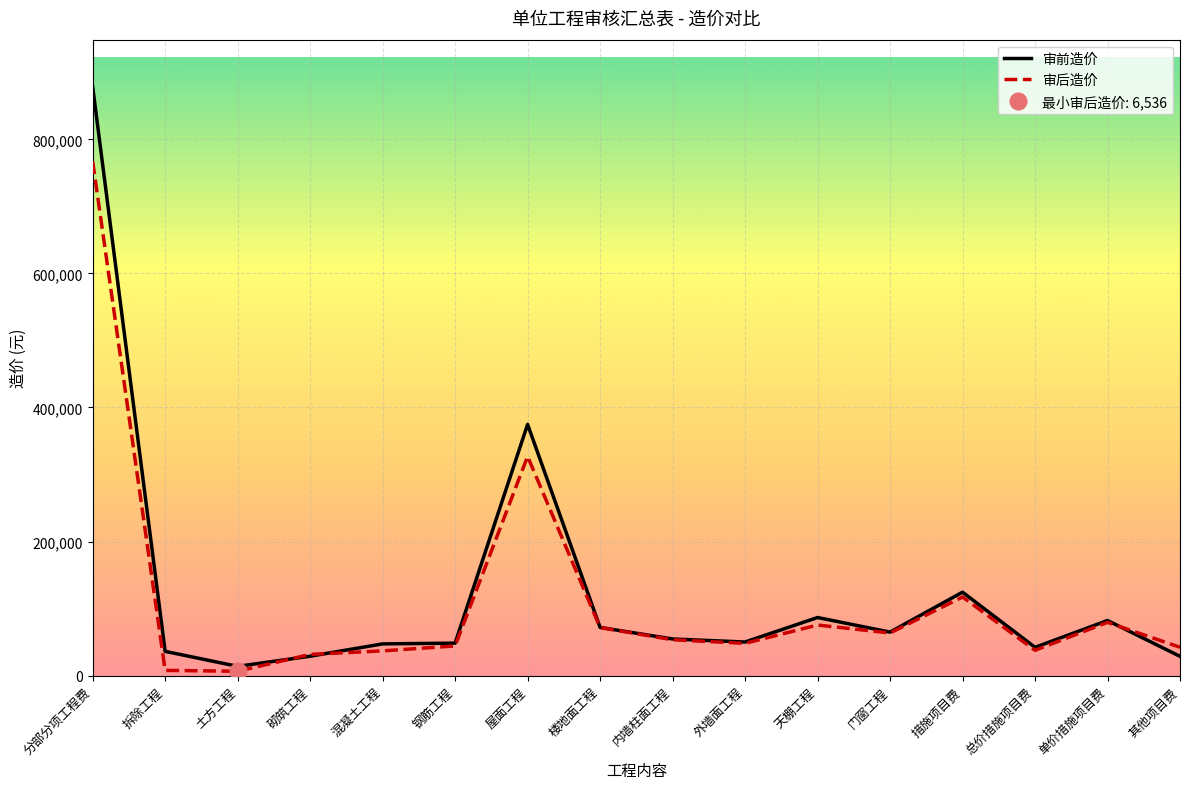

Between 钢筋工程 and 门窗工程, which series saw the biggest shift?

审后造价